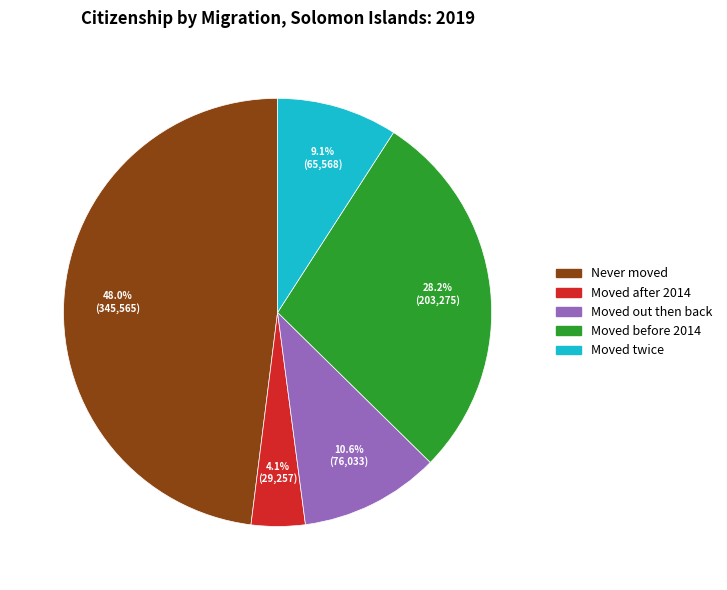

To the nearest percent, what portion does Never moved represent?

48%